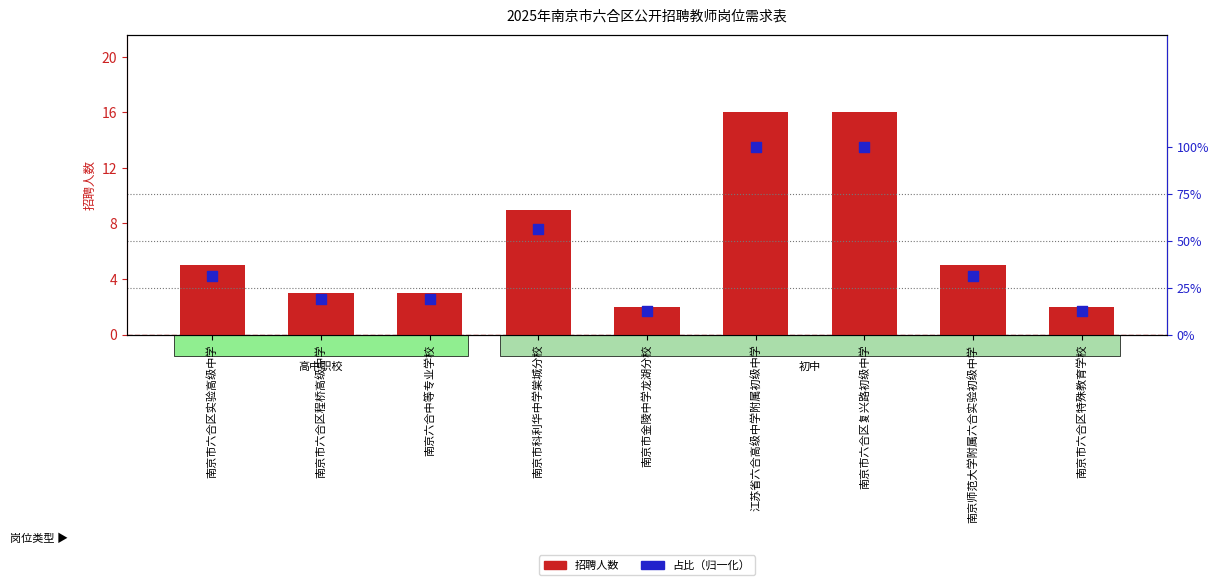

At how many categories does at least one series exceed 6?

3